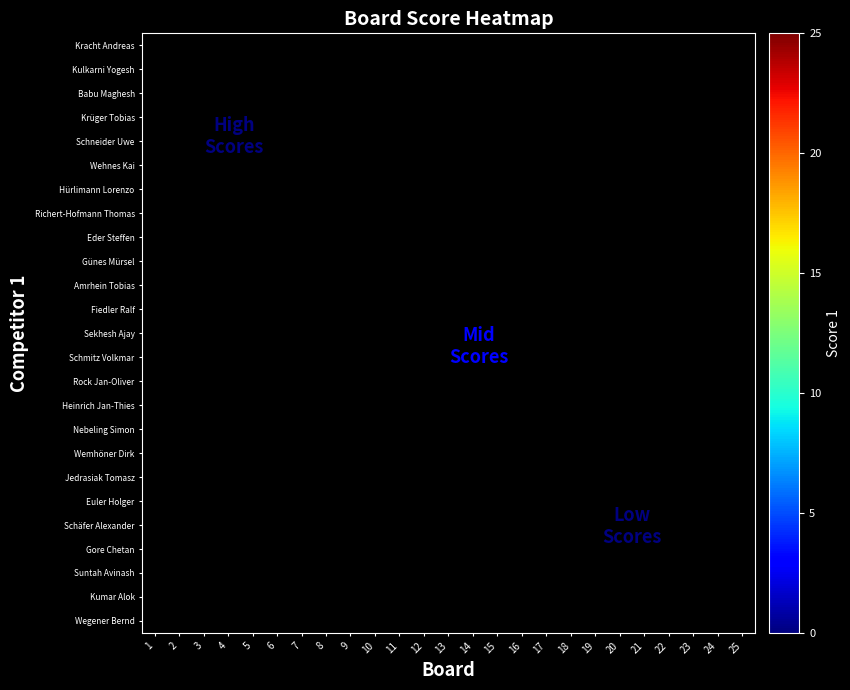

Which category has the highest value across all series?

1